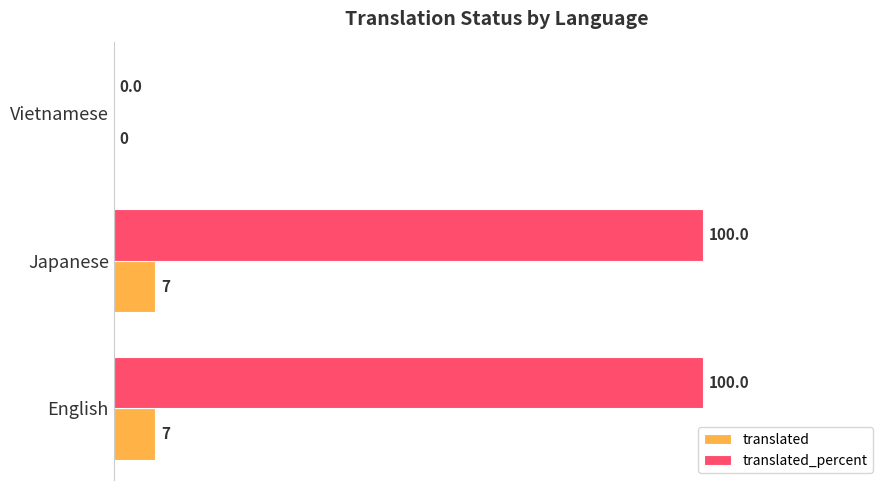

How many data points does each series have?

3